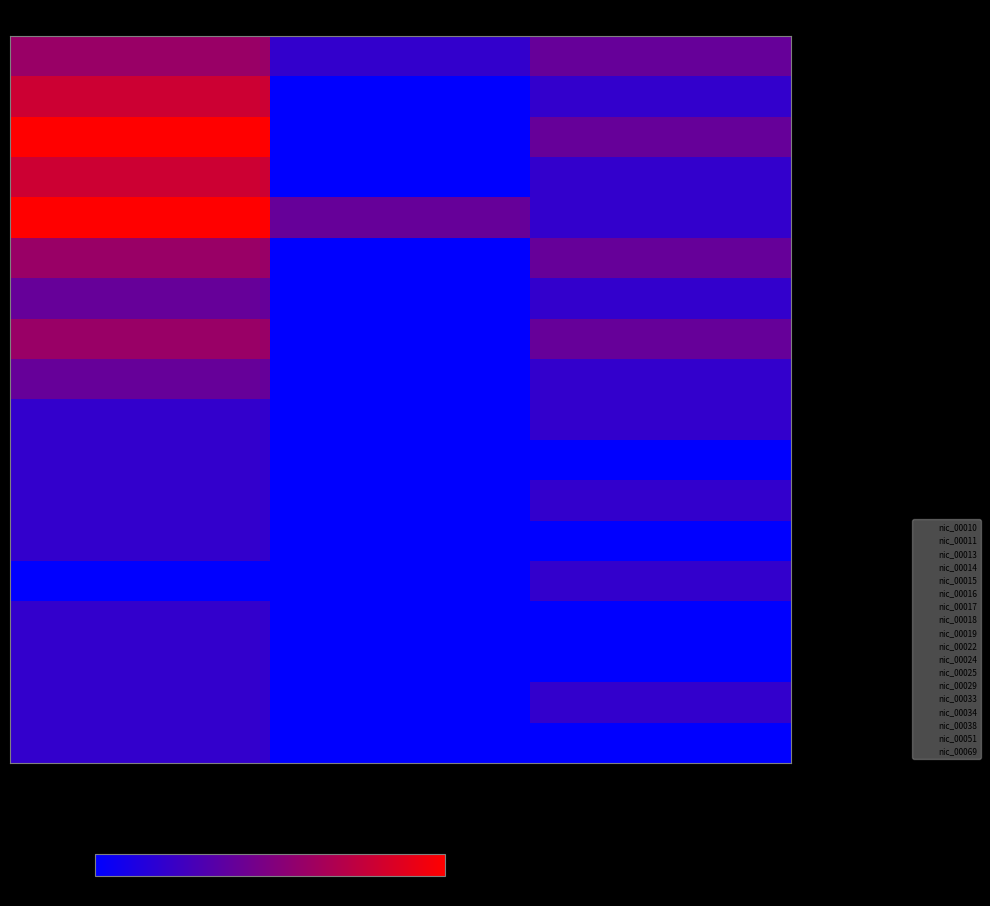

What is the spread (max minus min) of values at 01?

40